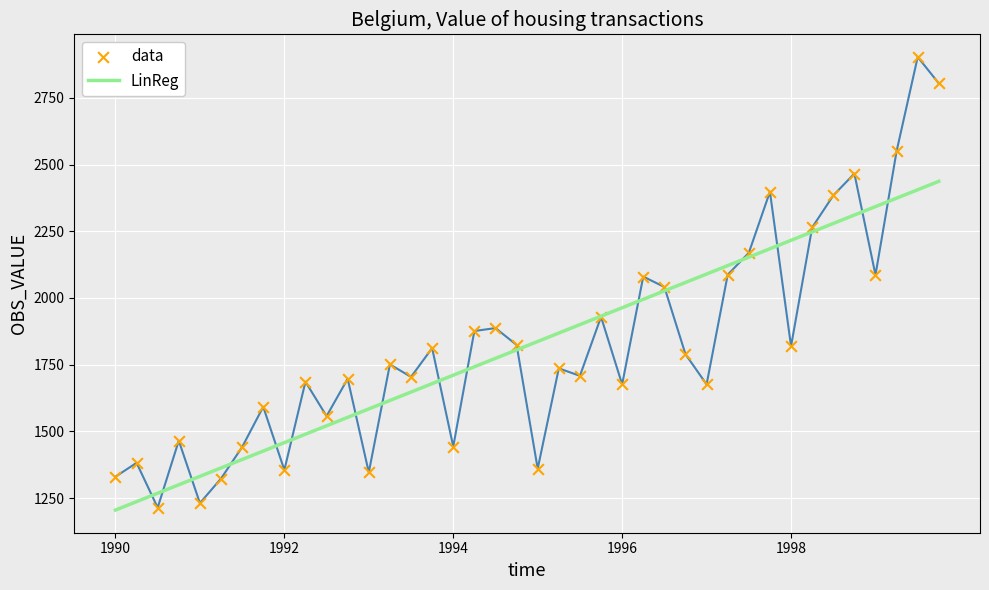

What is the smallest value displayed?

1205.0